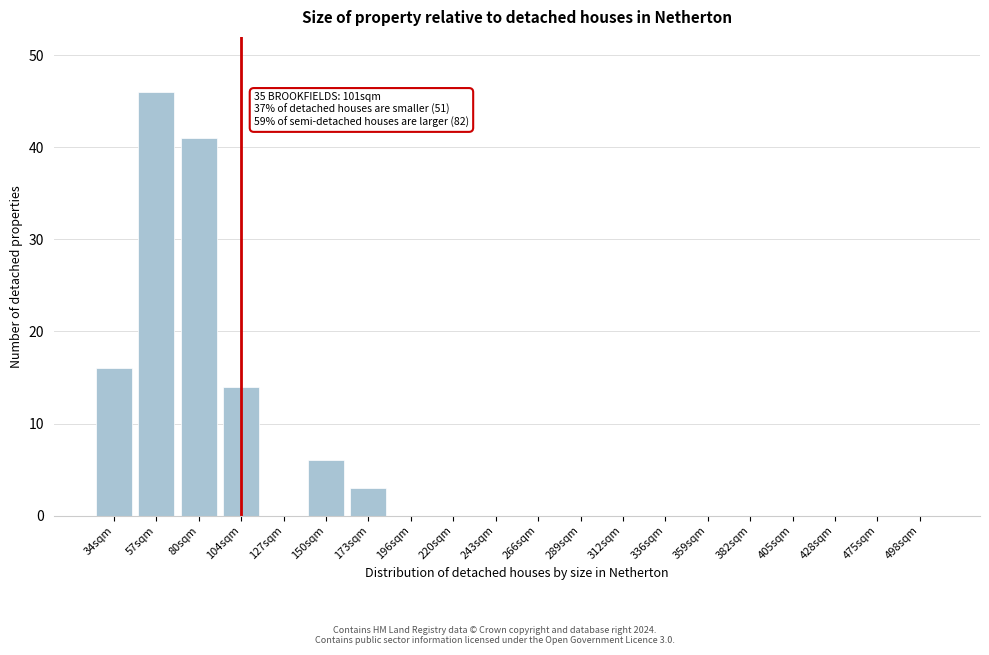

Reading right to left, extract all data points from this chart.

498sqm=0	475sqm=0	428sqm=0	405sqm=0	382sqm=0	359sqm=0	336sqm=0	312sqm=0	289sqm=0	266sqm=0	243sqm=0	220sqm=0	196sqm=0	173sqm=3	150sqm=6	127sqm=0	104sqm=14	80sqm=41	57sqm=46	34sqm=16